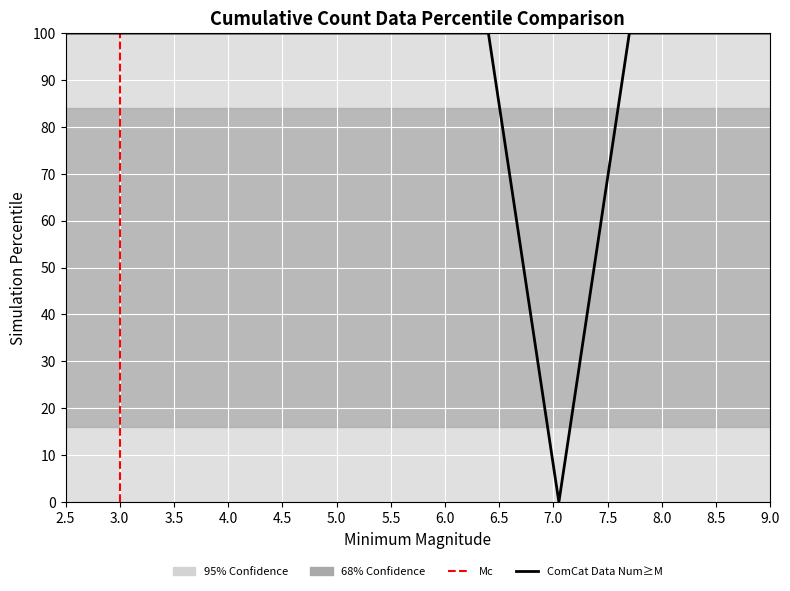

What is the sum of all values?

1000